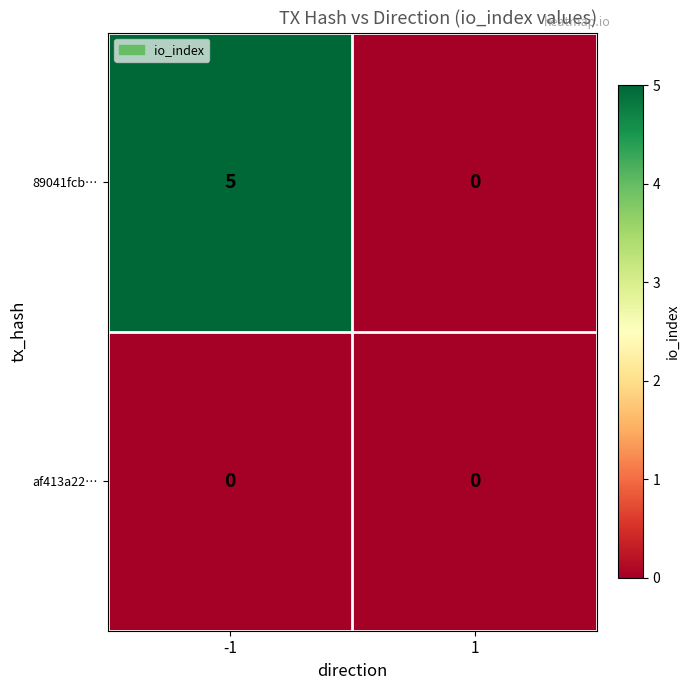

At how many categories does at least one series exceed 3?

1